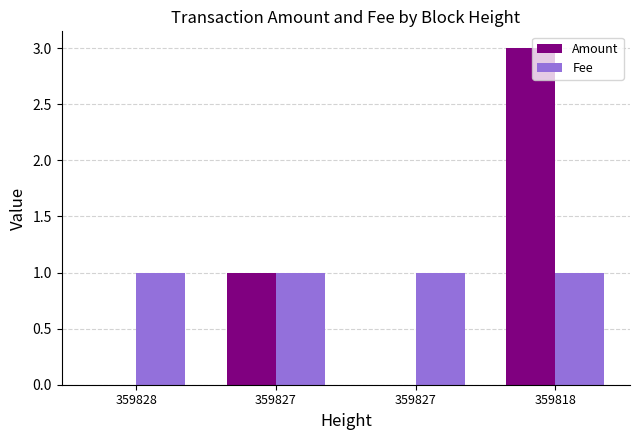

Which has a higher value, 359827 or 359818?

359818